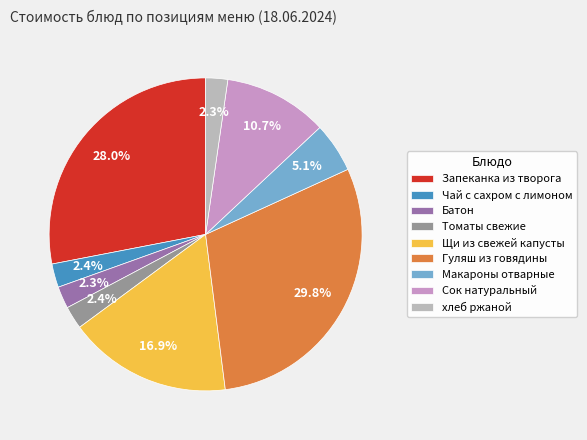

How many slices are in this pie chart?

9